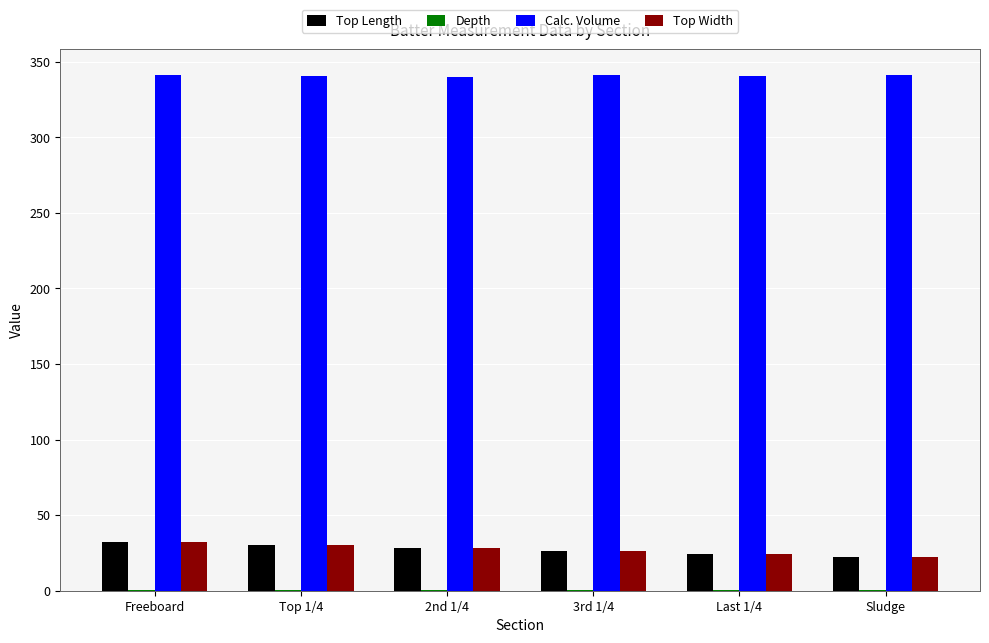

Which series has the largest total across all categories?

Calc. Volume